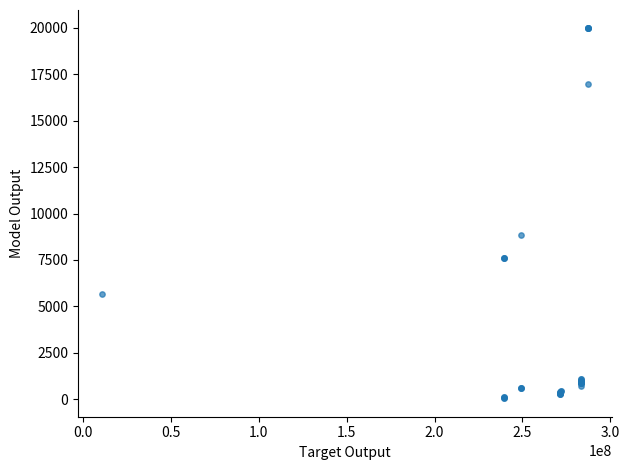

What Y value in the scatter plot is closest to 10010?

8856.7